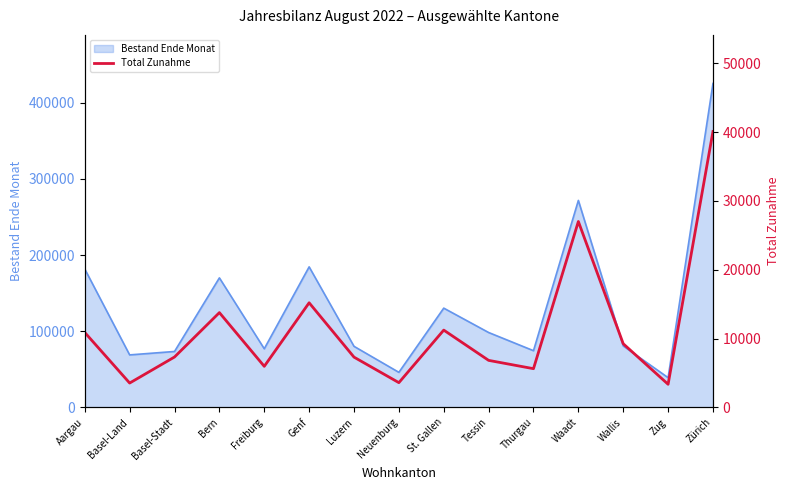

How many categories are shown in the chart?

15